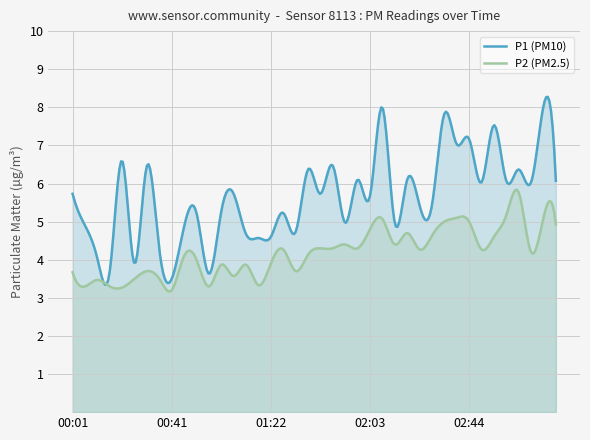

List the series in order of their overall mean, highest first.

P1 (PM10), P2 (PM2.5)